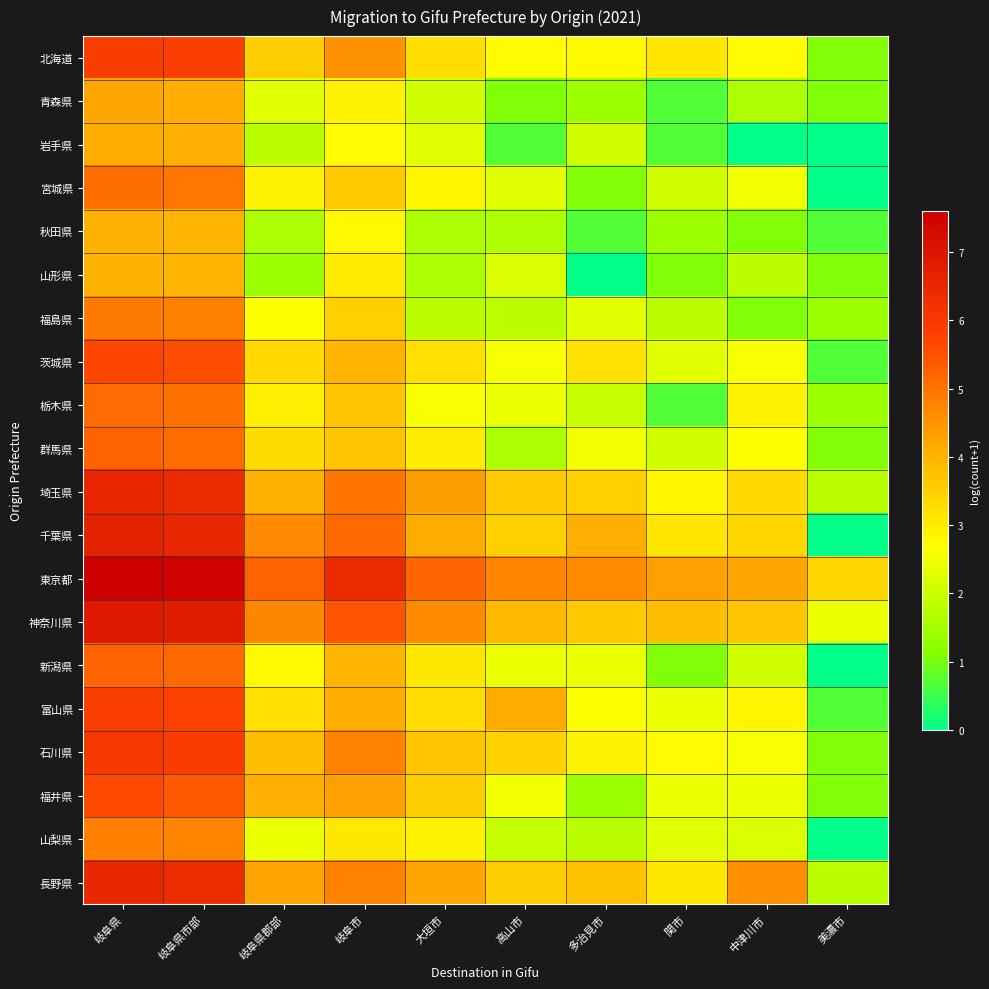

Rank the series at 岐阜県郡部 from lowest to highest value.

山形県, 秋田県, 岩手県, 青森県, 山梨県, 福島県, 新潟県, 宮城県, 栃木県, 富山県, 群馬県, 茨城県, 北海道, 石川県, 埼玉県, 福井県, 長野県, 千葉県, 神奈川県, 東京都